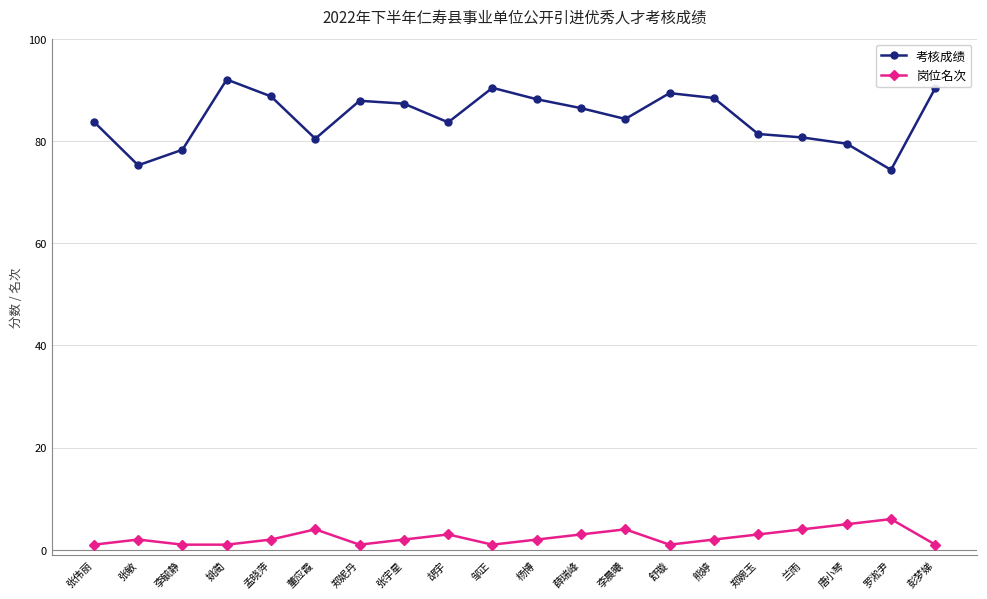

What is the average value of the 考核成绩 series?

84.5